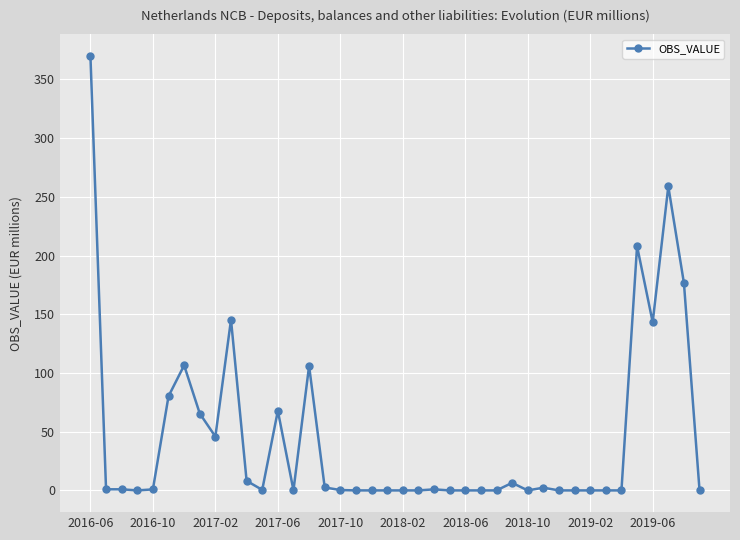

True or false: there are more than 2 points higher than both neighbors.

True